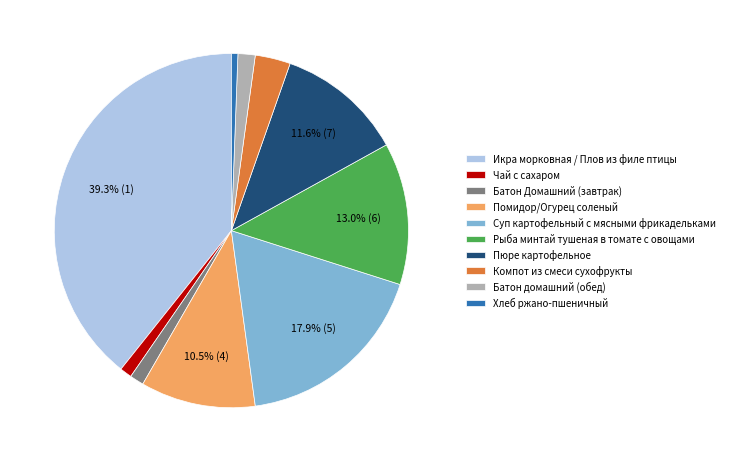

How many segments does this pie chart have?

10